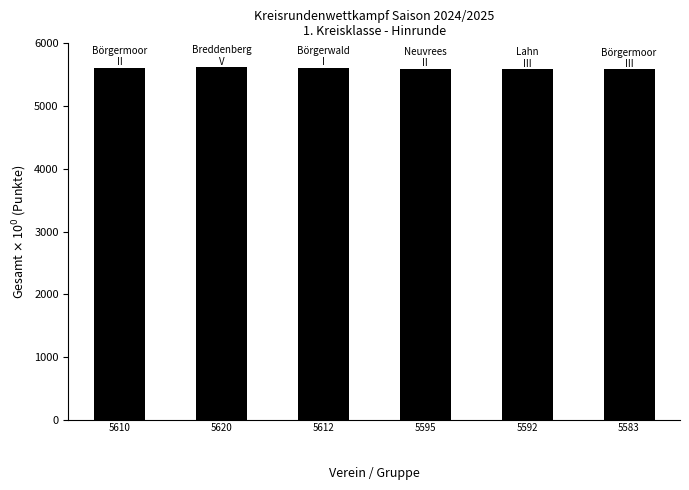

What is the minimum value shown in the chart?

5583.0